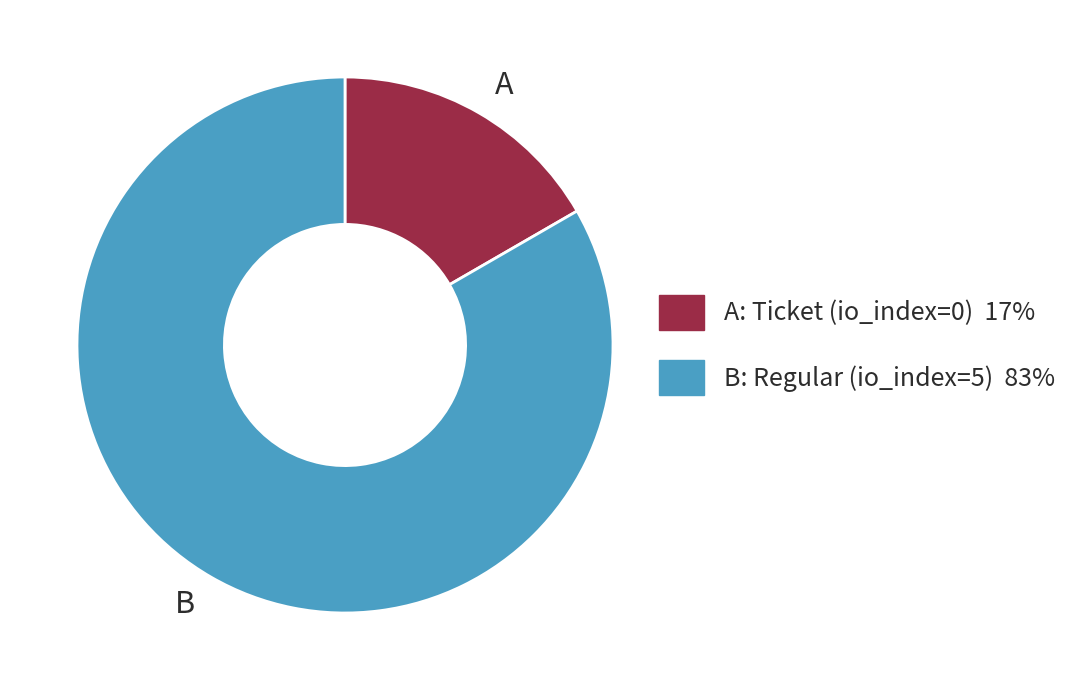

Which category has the biggest portion of the pie?

B